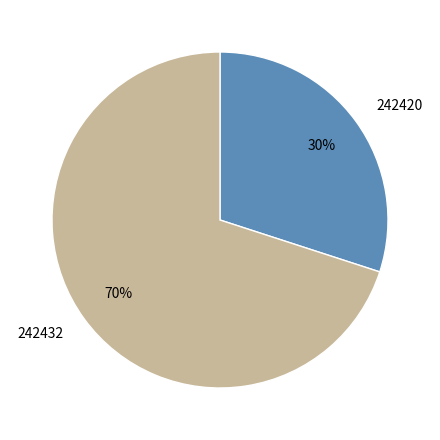

Do 242420 and 242432 together represent more than half of the pie?

Yes